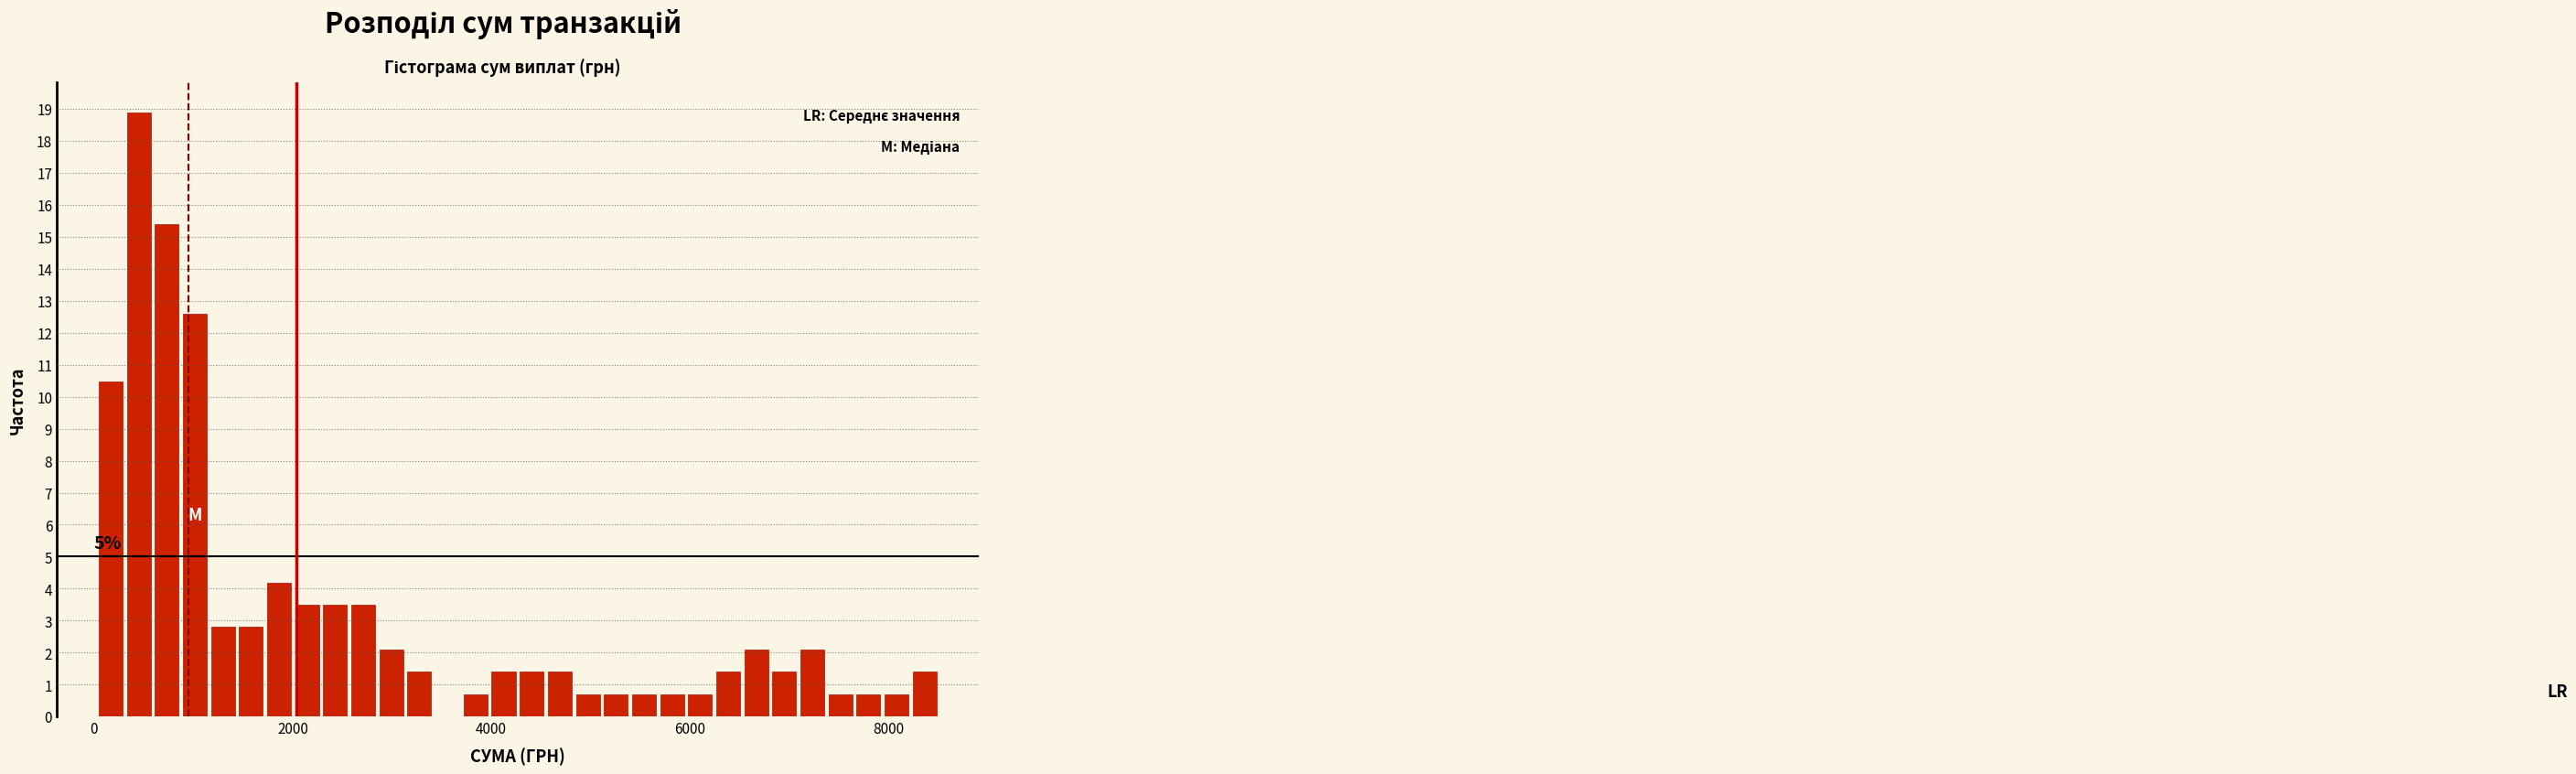

Read against the x-axis, roughly where is the centre of the tallest bar?

400